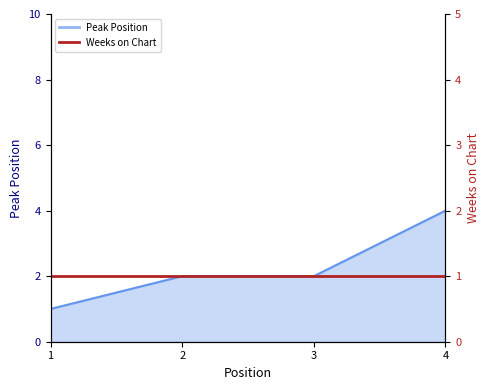

At which label does the data first exceed 2?

4